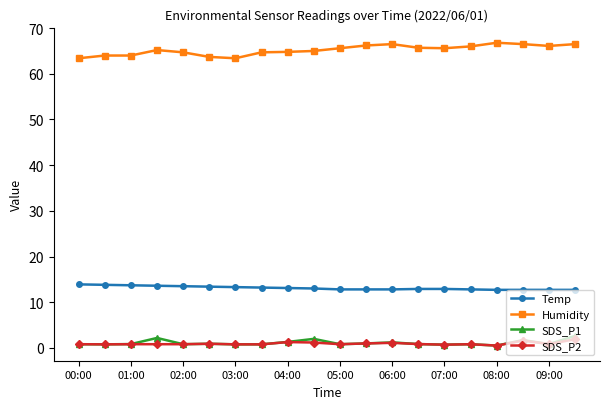

Which series has the largest total across all categories?

Humidity